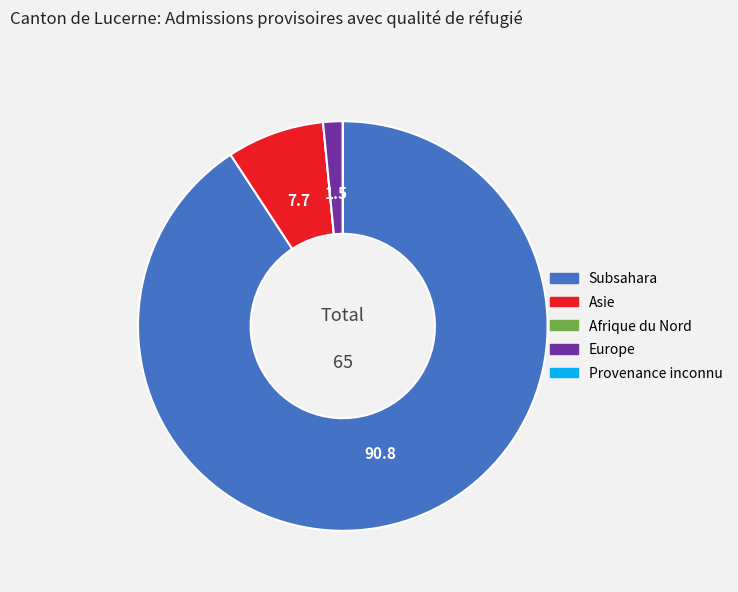

What is the largest slice in the pie chart?

Subsahara